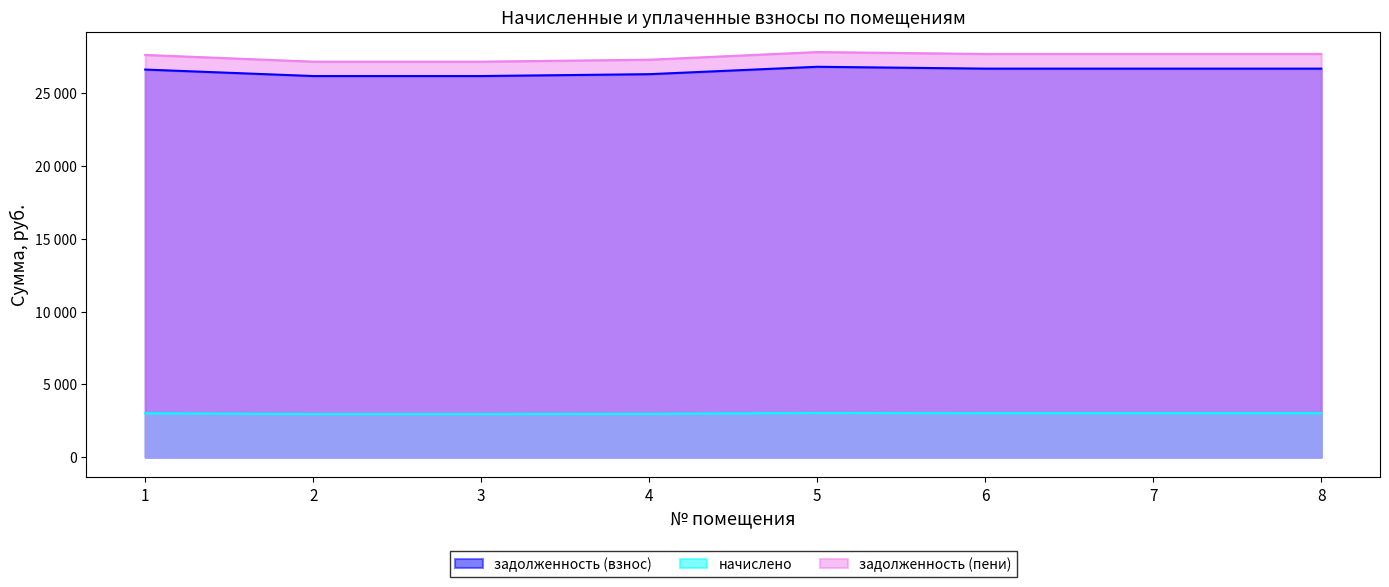

What is the difference between the начислено values at 6 and 3?

57.6